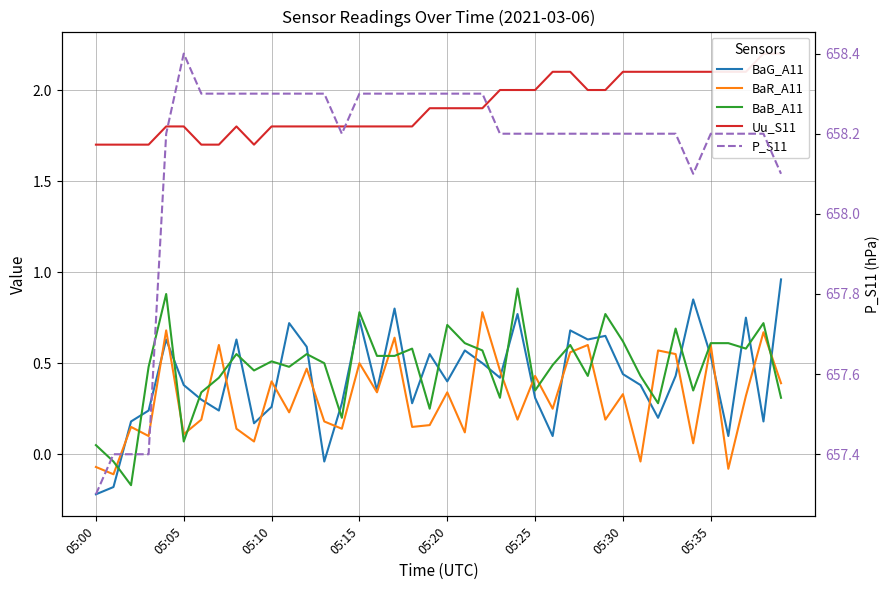

Does the chart display data point markers on the line(s)?

No